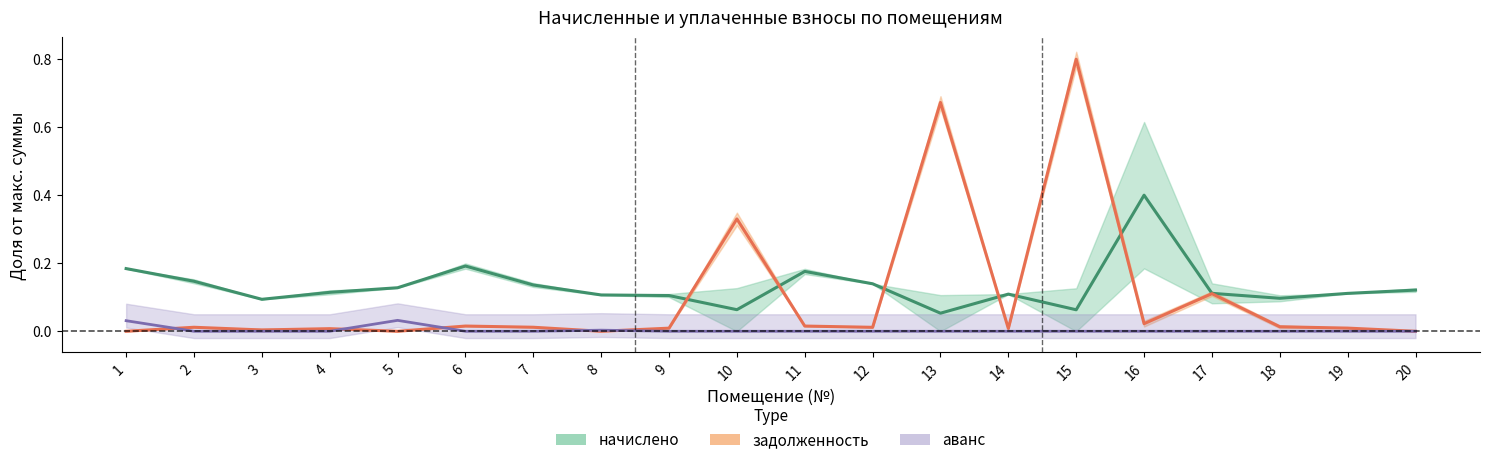

What is the sum of all аванс_center values?

0.1